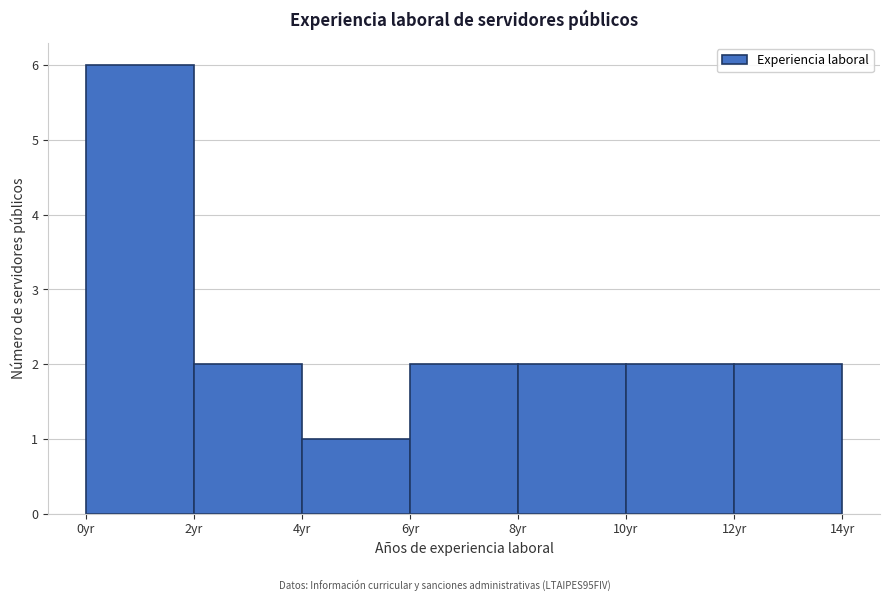

What is the height of the bar covering 4 to 6 on the x-axis? The values are not printed on the chart, so give them approximately, as read against the axis.

1